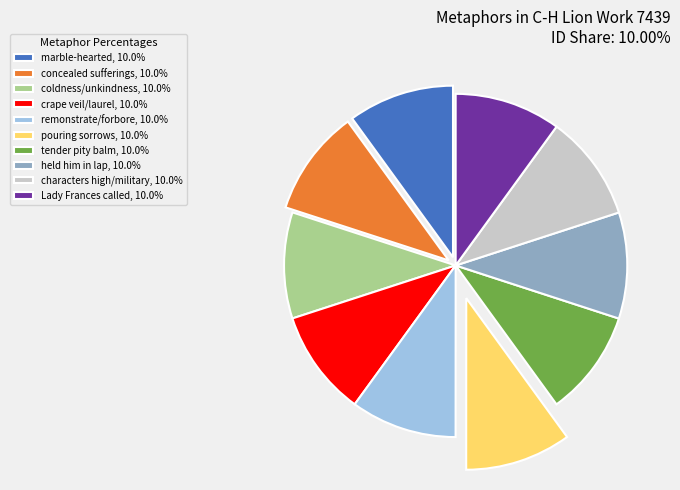

Is it true that Lady Frances called is 19% of the pie?

False